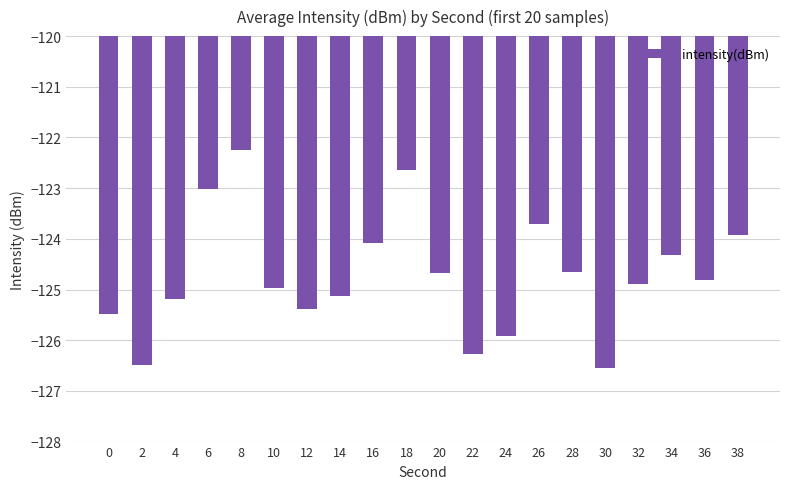

What is the sum of the values at 4 and 8?

-247.4